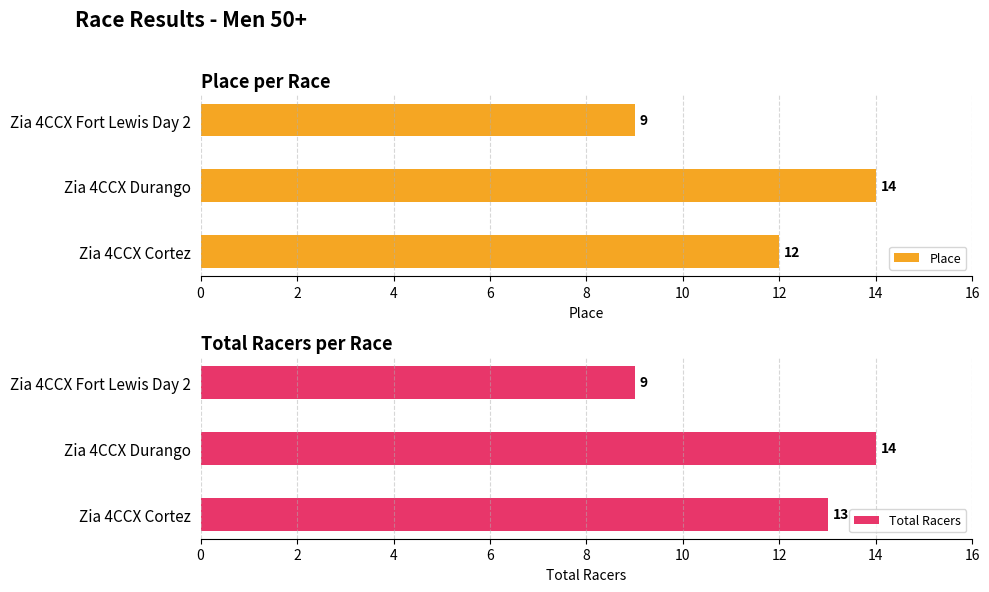

Is it true that Total Racers equals 4 at Zia 4CCX Fort Lewis Day 2?

False